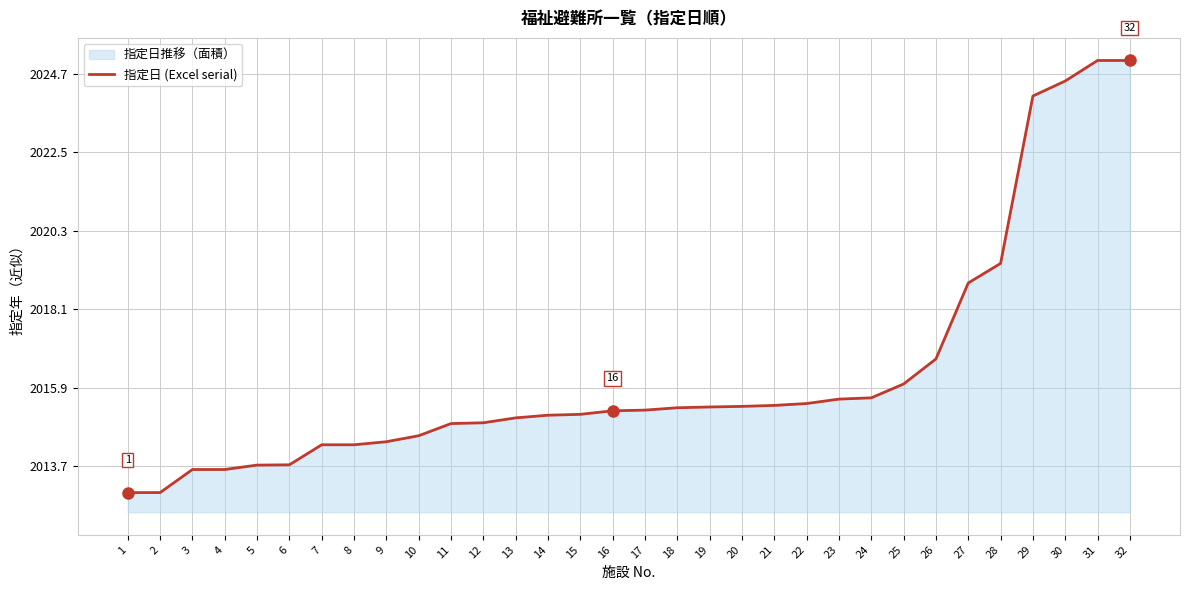

At which label does the data first exceed 42174?

18